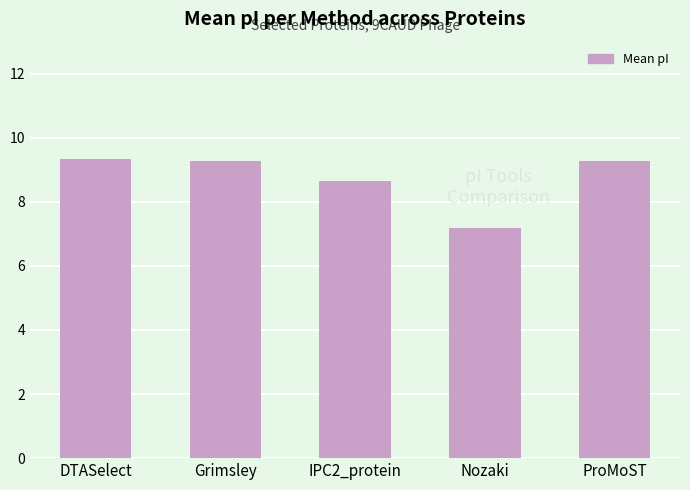

Reading right to left, what are all the values shown in this chart?

9.3	7.2	8.6	9.3	9.3